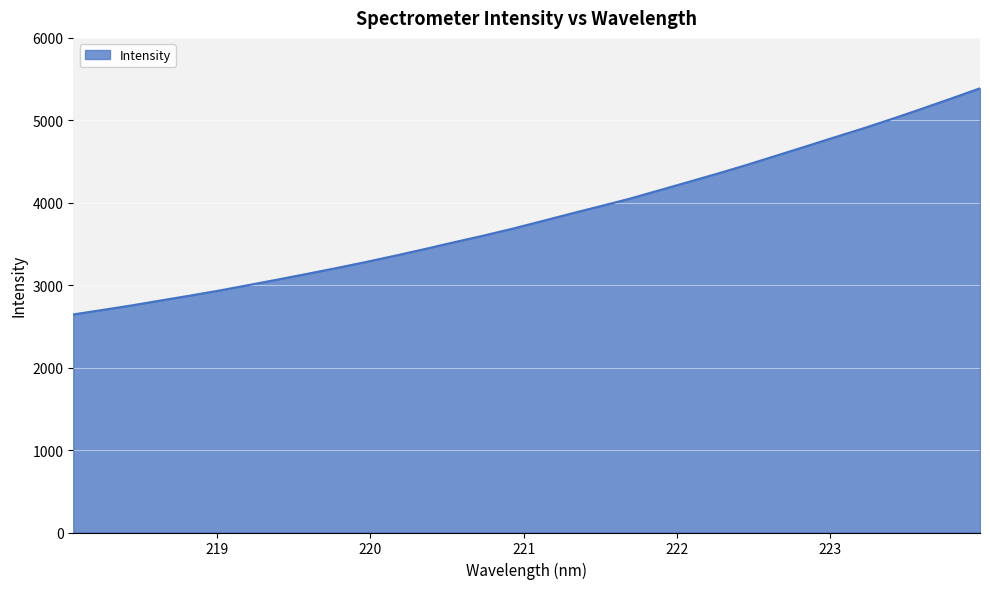

What is the maximum value shown in the chart?

5388.7